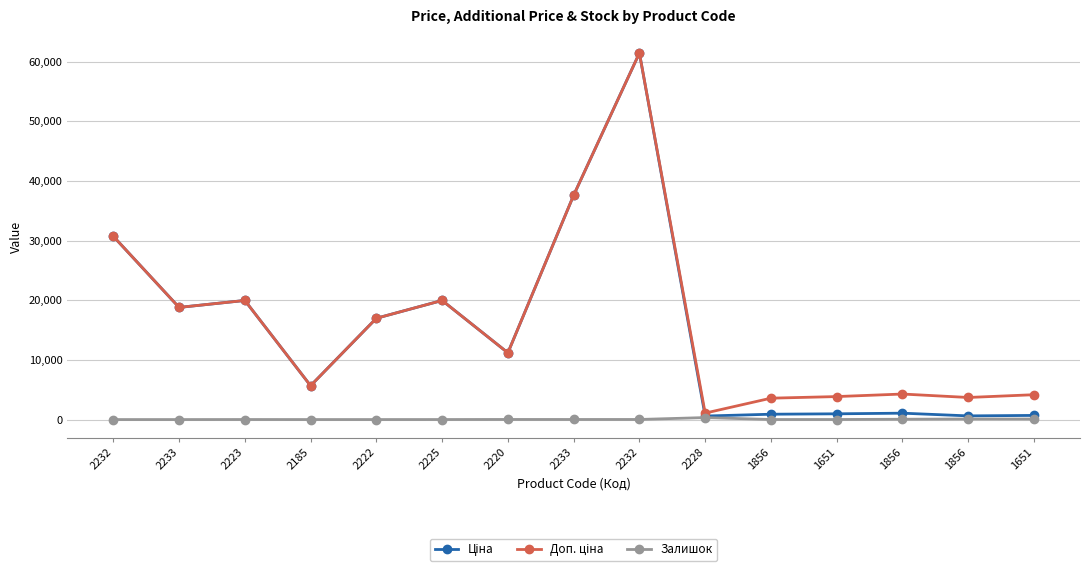

How many series are shown in this chart?

3